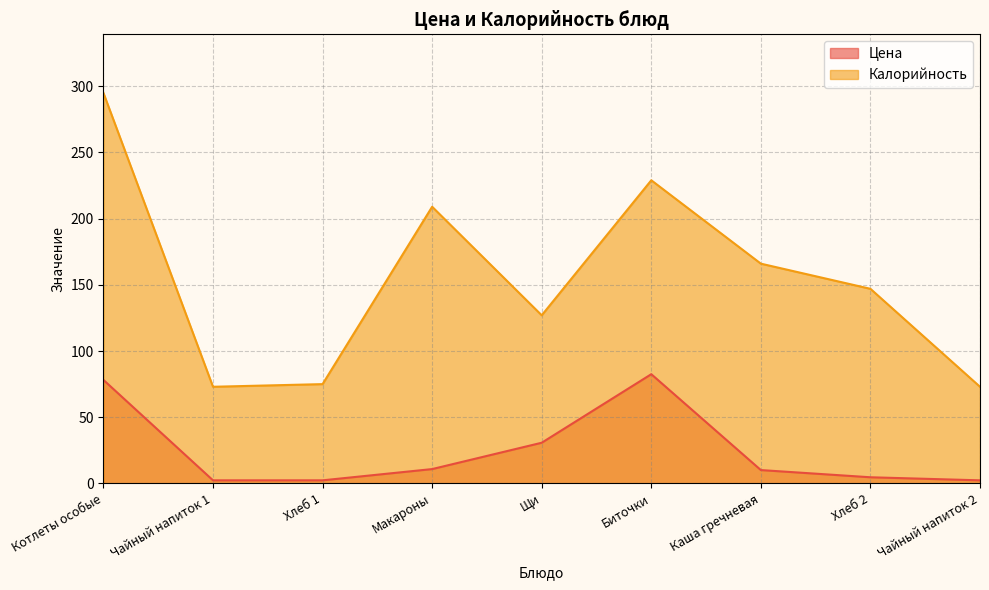

Is it true that Цена equals 10.8 at Макароны?

True